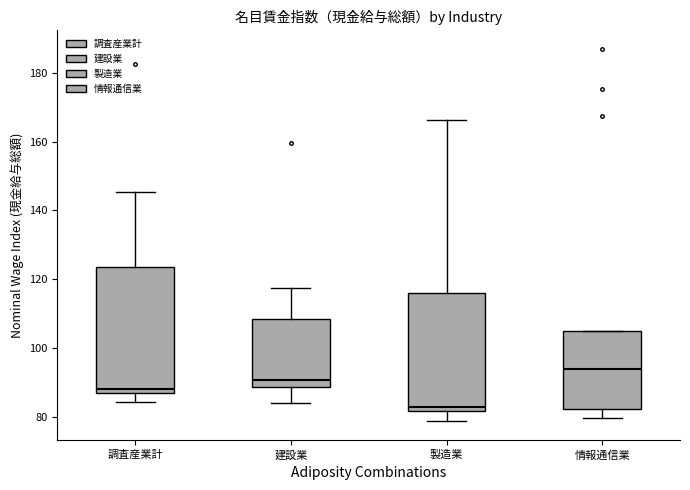

Where is the lower edge of the box for 建設業 on the y-axis? The values are not printed on the chart, so give them approximately, as read against the axis.

88